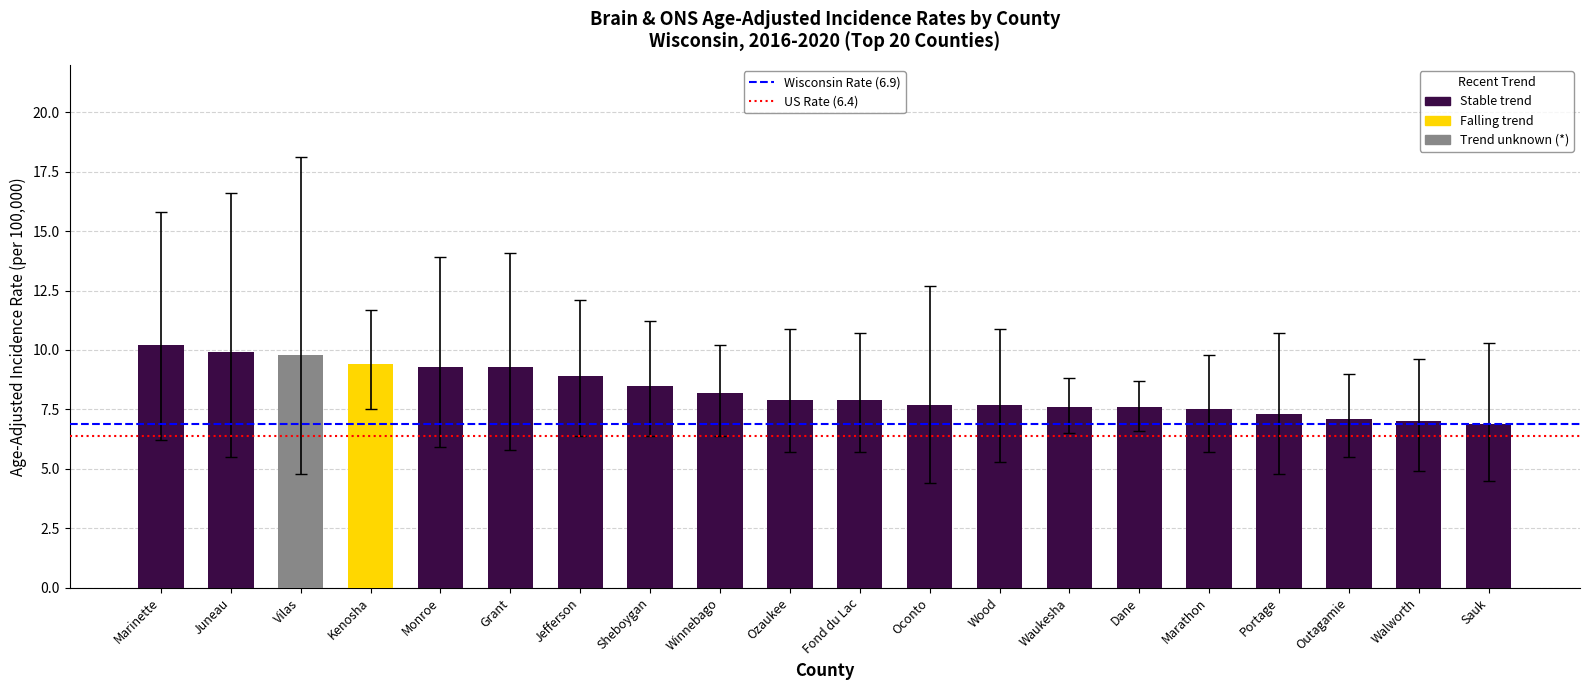

What position from the right is Kenosha?

17